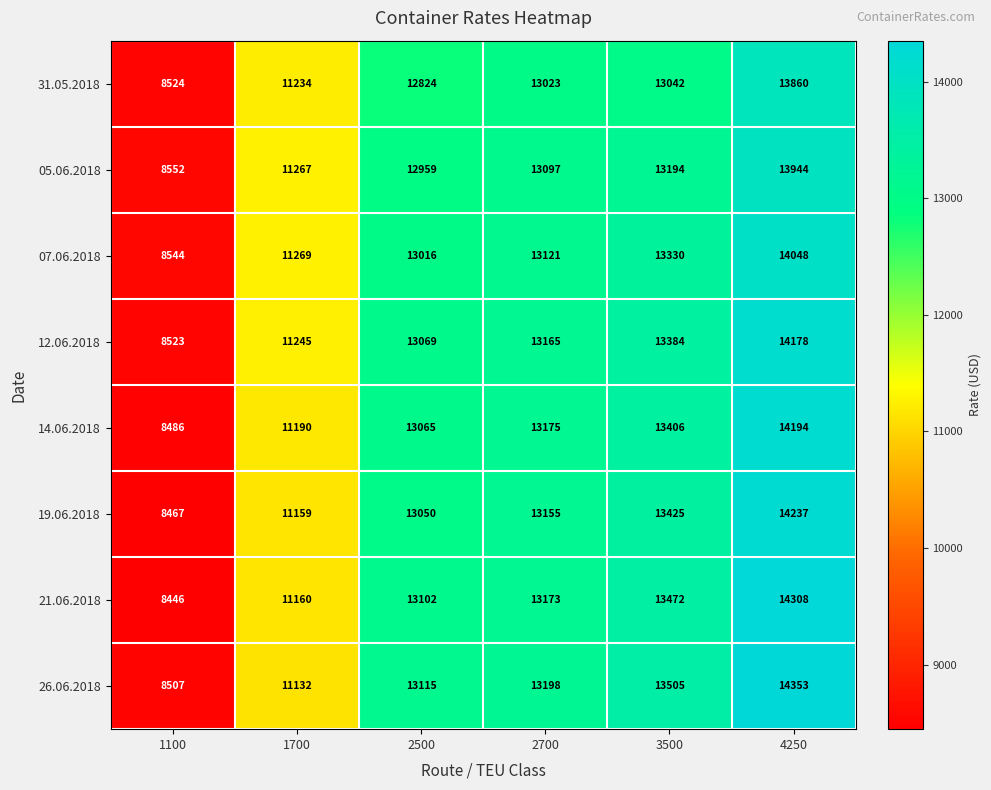

How many categories are shown in the chart?

6